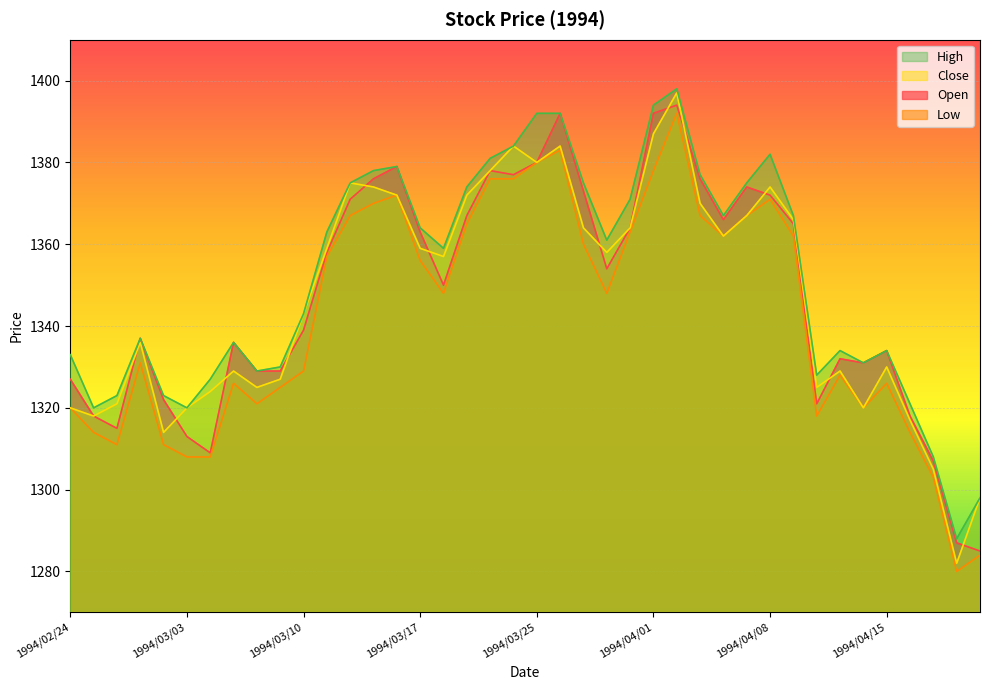

In Close, how many points are higher than both neighbors (excluding endpoints)?

9